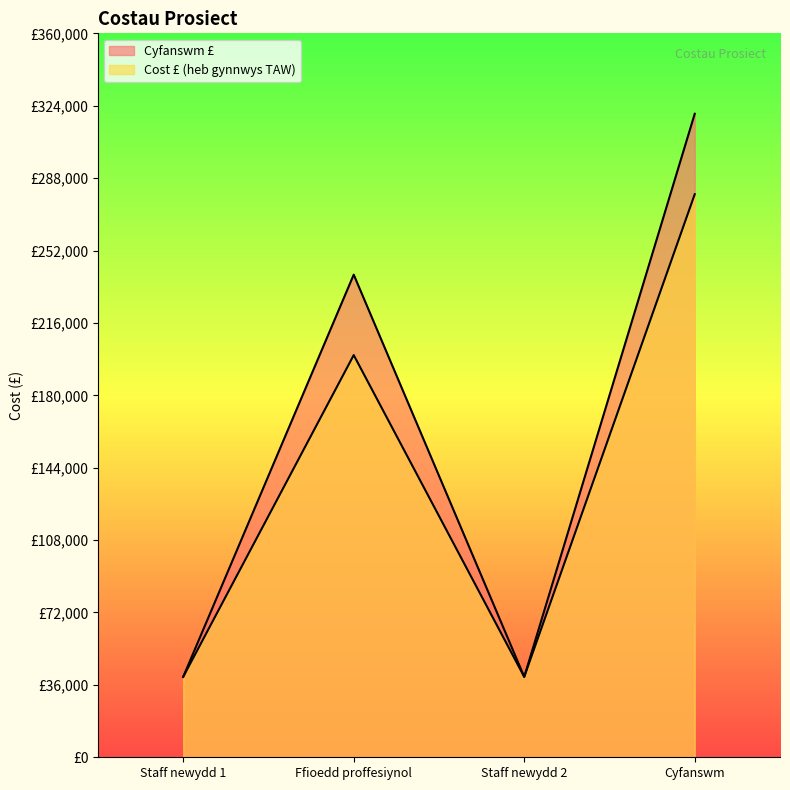

In Cyfanswm £, how many points are lower than both neighbors (excluding endpoints)?

1